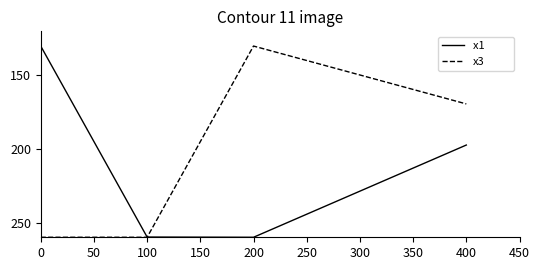

What is the minimum value shown in the chart?

130.0